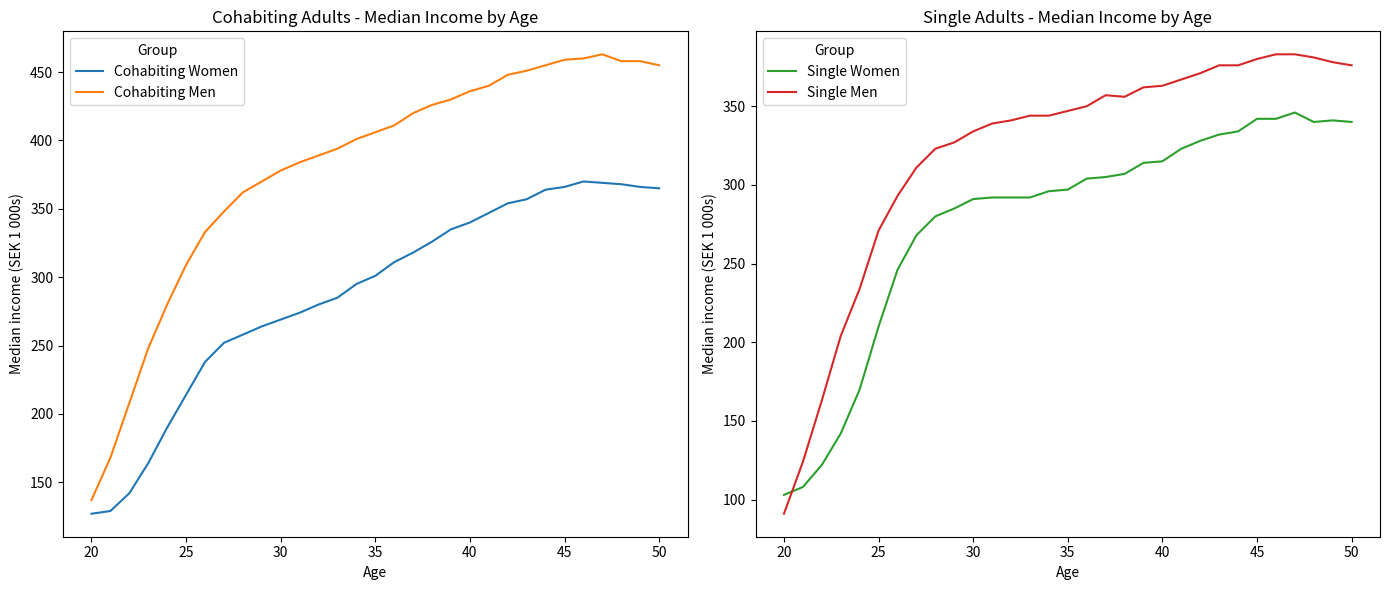

How many values in the Cohabiting Men series exceed 406?

15